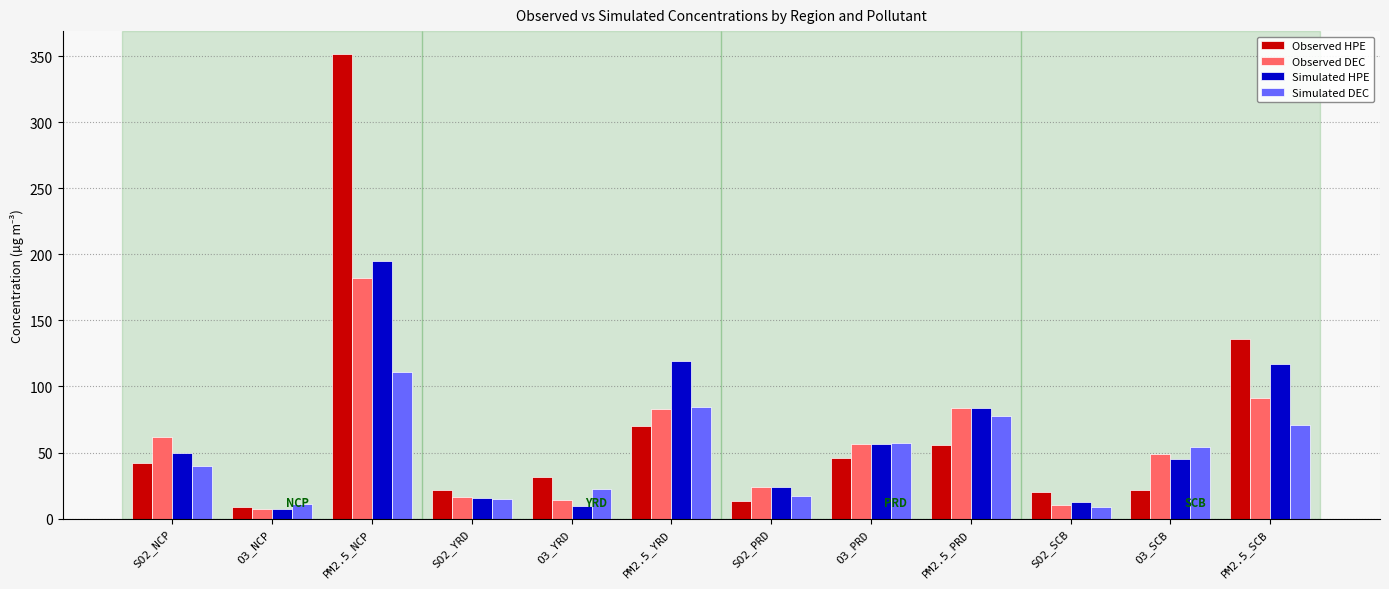

Rank the series by their maximum value, from highest to lowest.

Observed HPE, Simulated HPE, Observed DEC, Simulated DEC